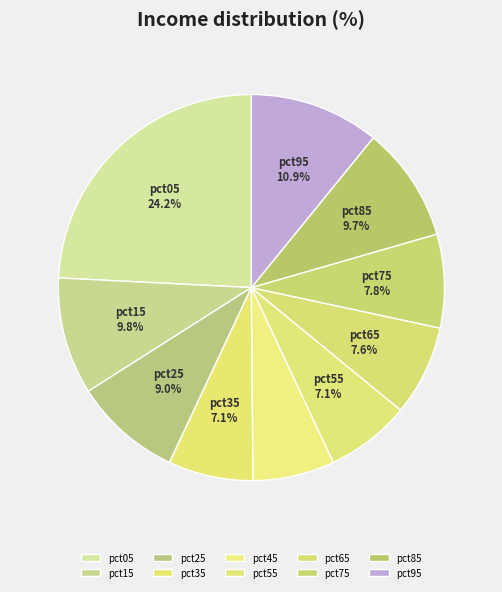

Does any single category account for the majority?

No